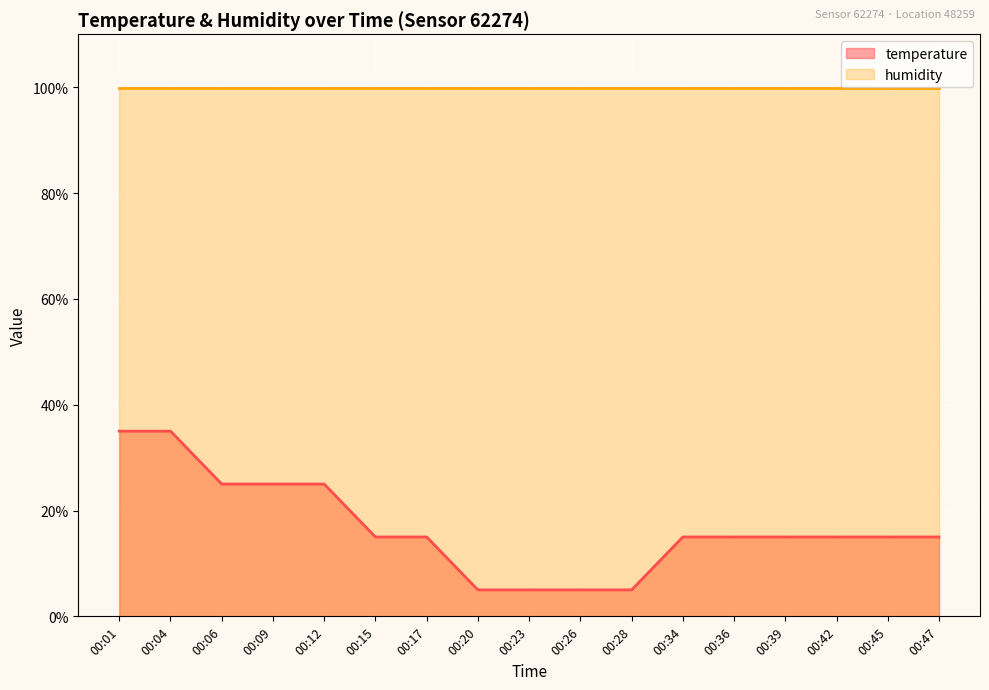

At which label is the value closest to 20?

00:15